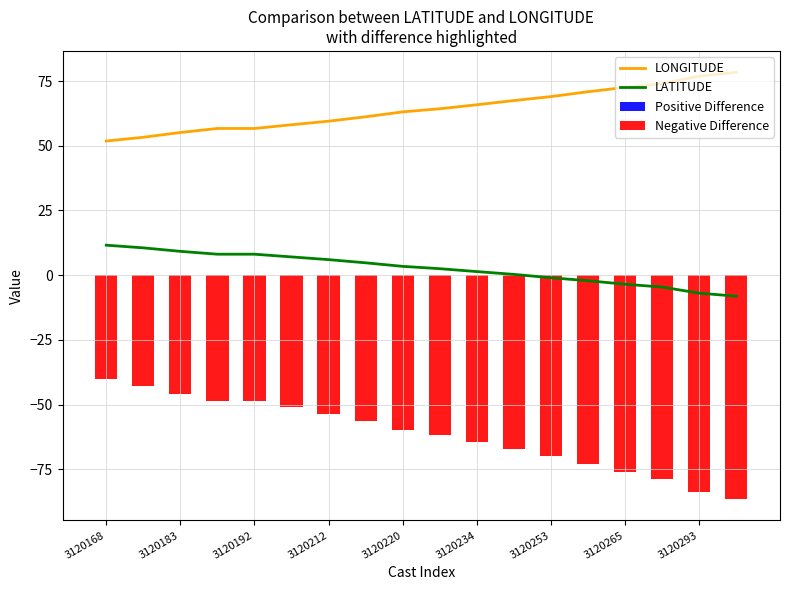

The LONGITUDE series shows 26.3 at 3120168. True or false?

False